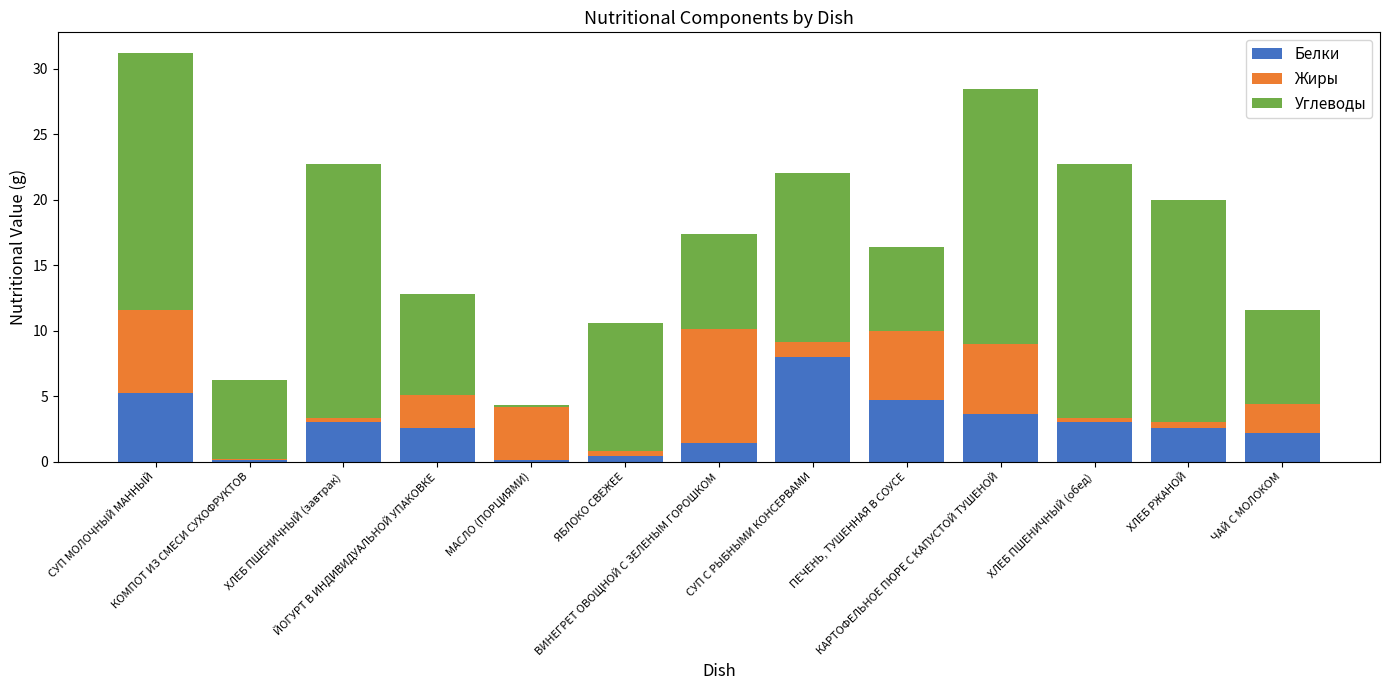

What is the lowest value of the Белки series?

0.1